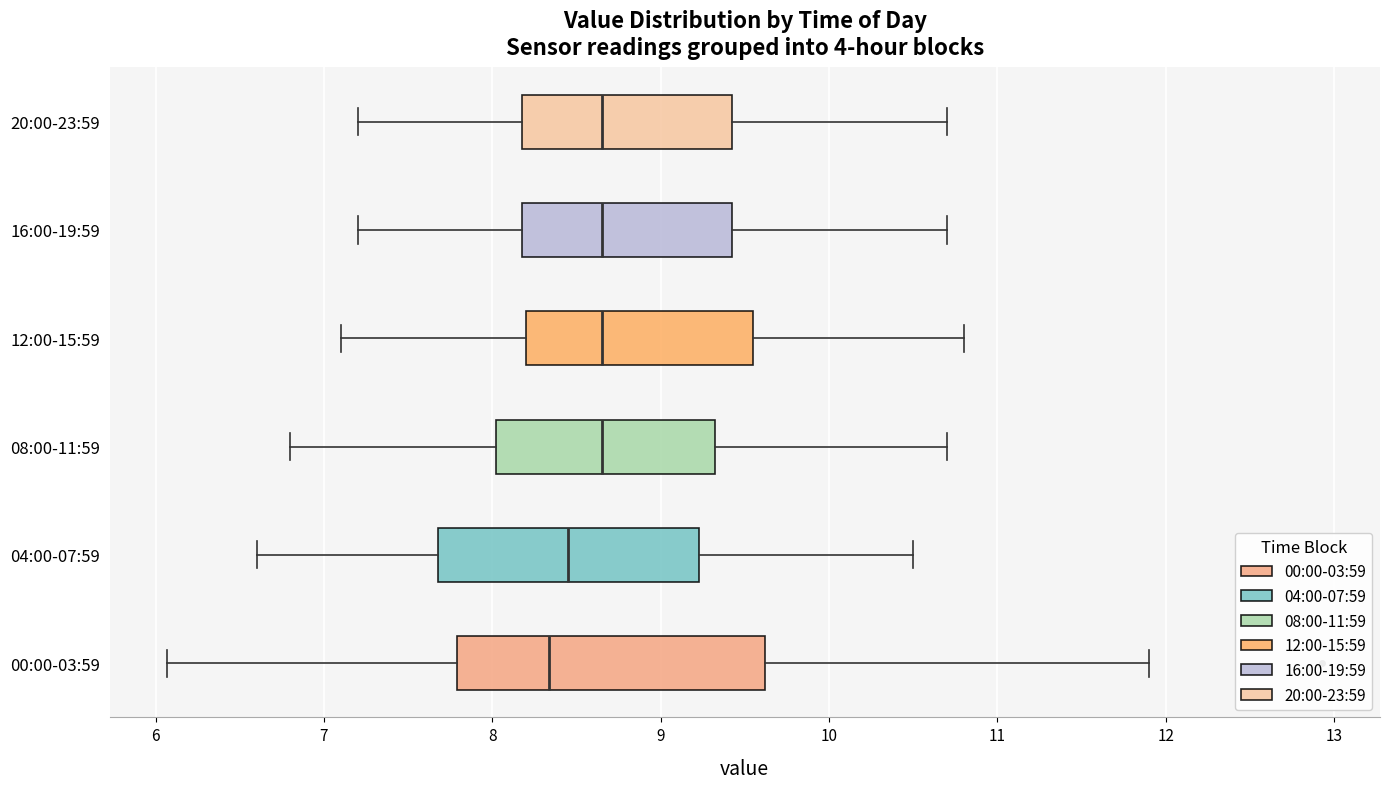

Which box's median line is the furthest to the left?

00:00-03:59